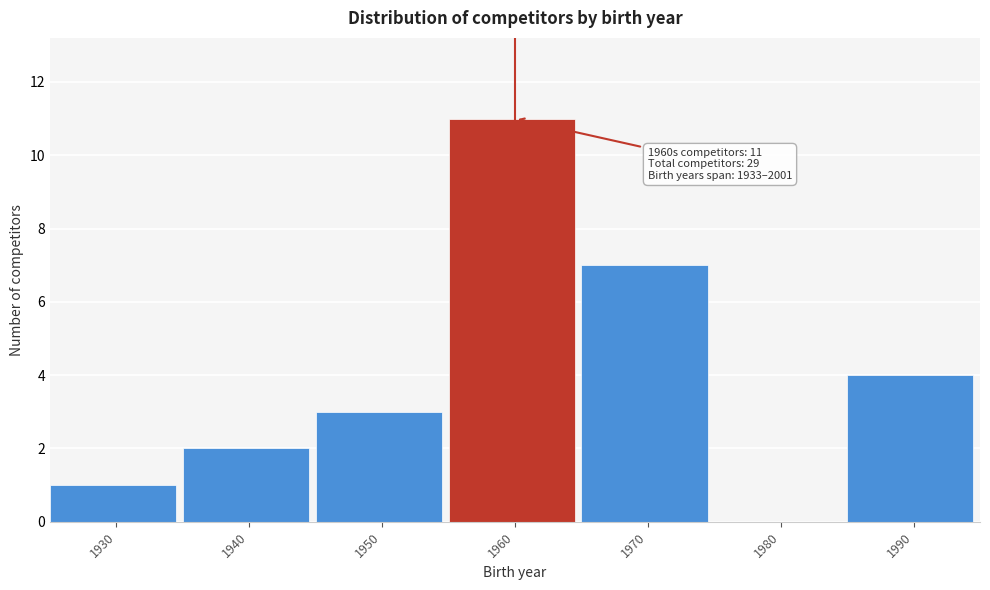

Reading left to right, list all the values displayed in this chart.

1930=1	1940=2	1950=3	1960=11	1970=7	1980=0	1990=4